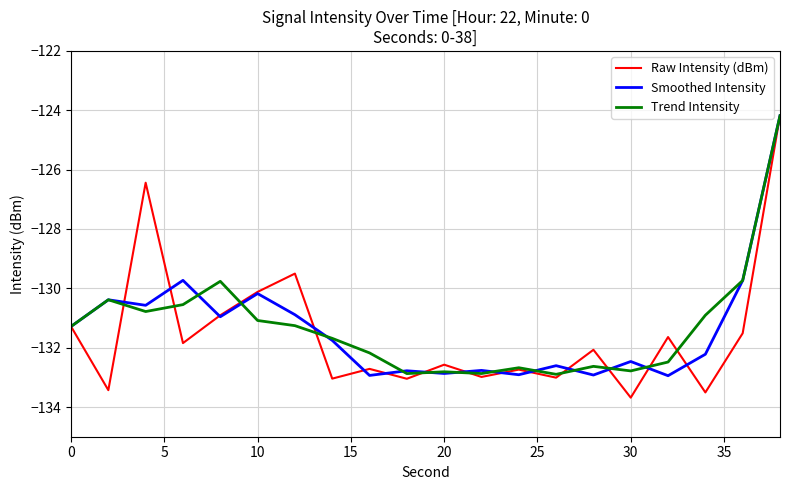

How many lines are shown in the chart?

3